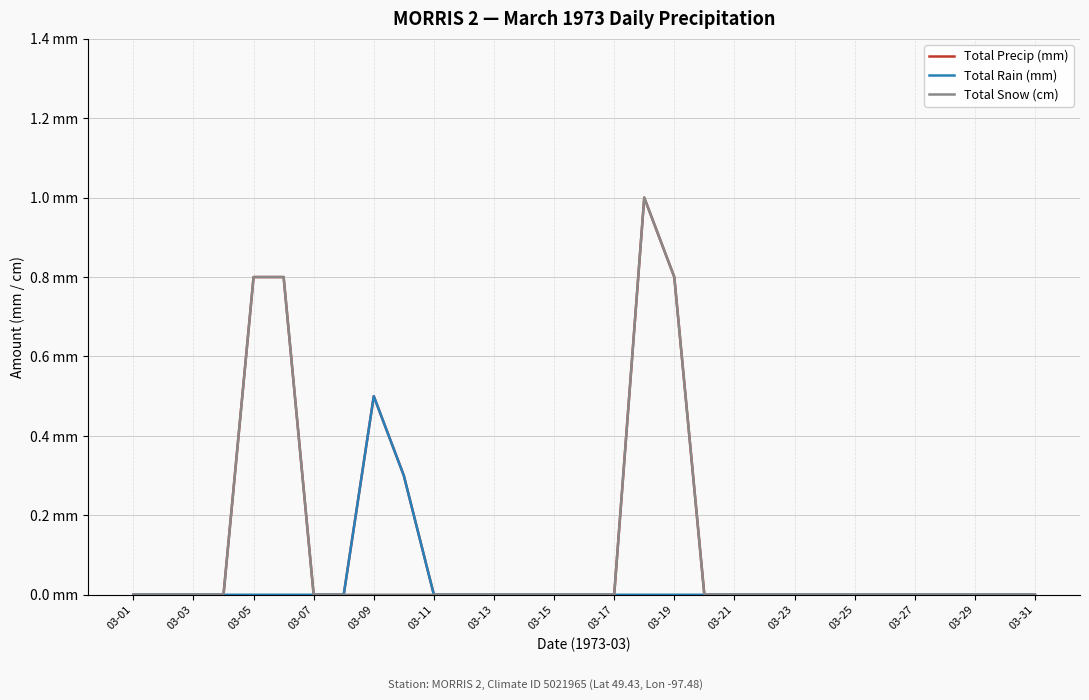

List the series in order of their overall mean, lowest first.

Total Rain (mm), Total Snow (cm), Total Precip (mm)